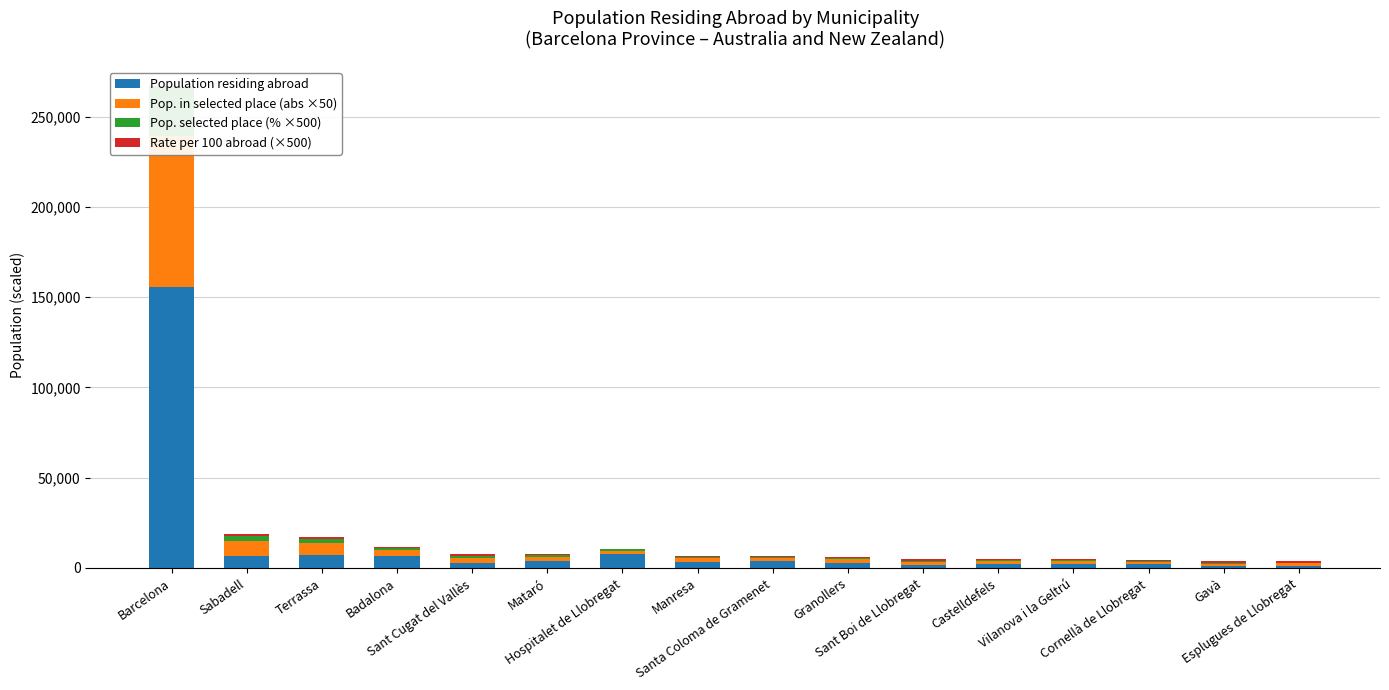

Is the value of Pop. selected place (% ×500) at Sabadell greater than the value of Pop. in selected place (abs ×50) at Sant Boi de Llobregat?

Yes